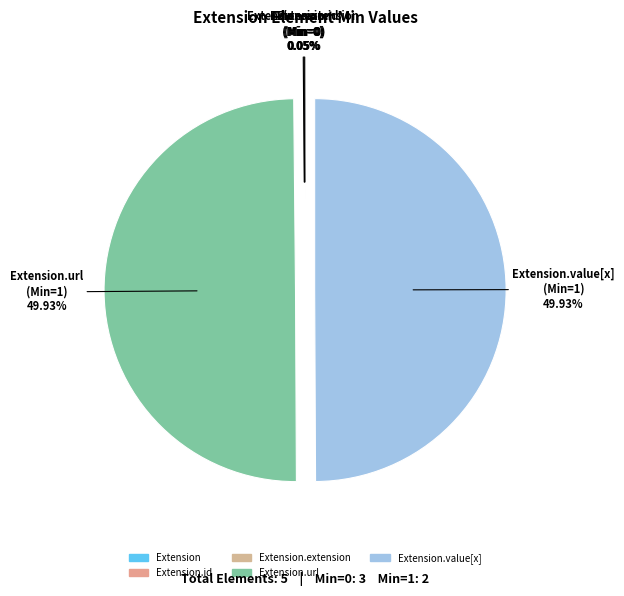

True or false: Extension.url accounts for 50% of the total.

True